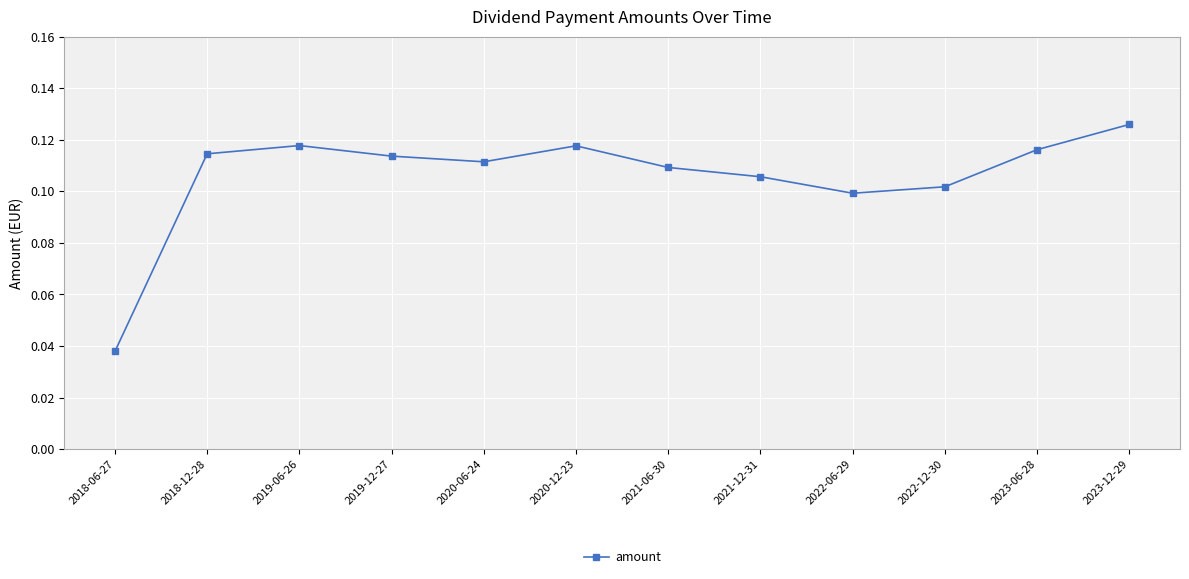

What is the label of the 6th point from the left?

2020-12-23